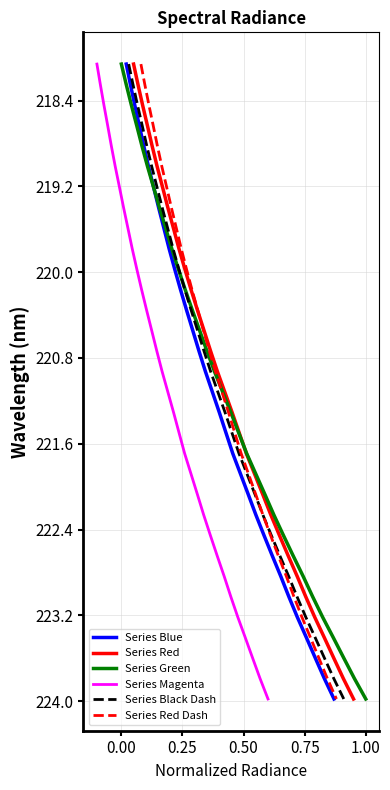

What is the minimum value for Series Red Dash?

218.1